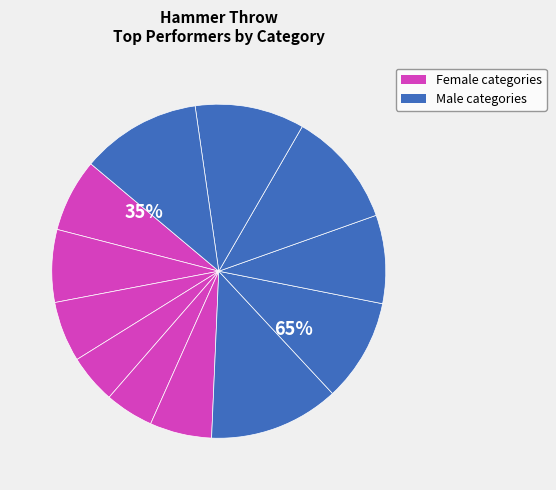

True or false: Dorostenci (Hanuš) accounts for 11% of the total.

True